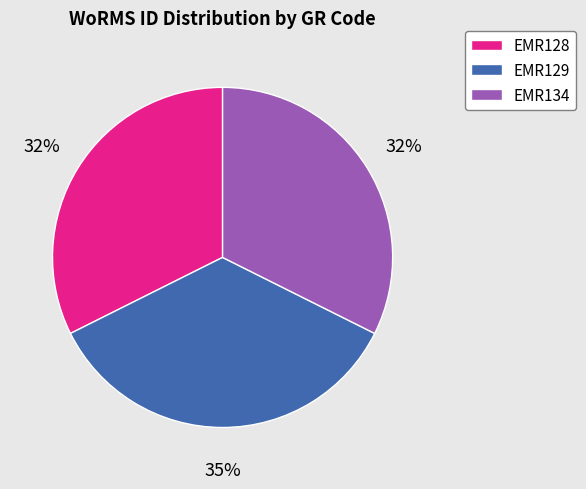

To the nearest percent, what percentage of the pie is EMR134?

32%